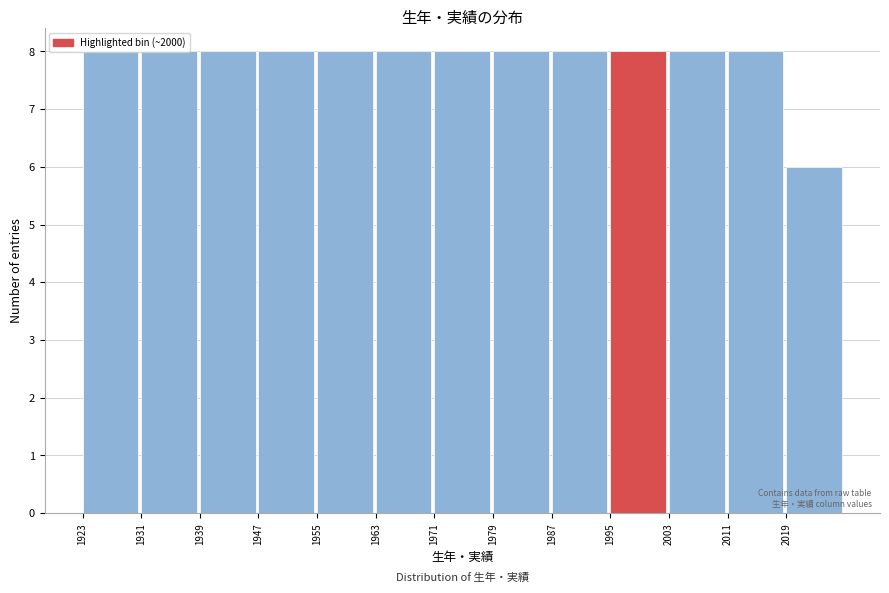

Reading left to right, list every bar in this chart as the range it spans on the x-axis followed by its height. The values are not printed on the chart, so give them approximately, as read against the axis.

1923 to 1931: 8
1931 to 1939: 8
1939 to 1947: 8
1947 to 1955: 8
1955 to 1963: 8
1963 to 1971: 8
1971 to 1979: 8
1979 to 1987: 8
1987 to 1995: 8
1995 to 2003: 8
2003 to 2011: 8
2011 to 2019: 8
2019 to 2027: 6